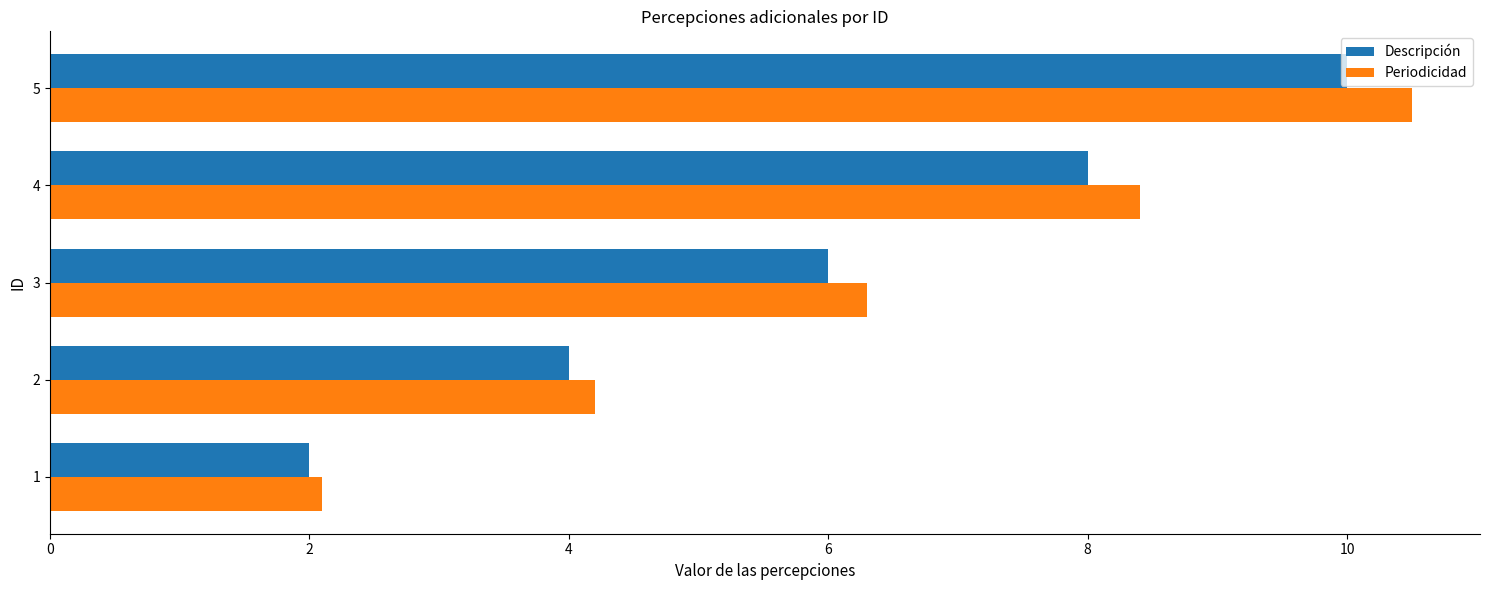

Rank the categories by Descripción value from highest to lowest.

5, 4, 3, 2, 1